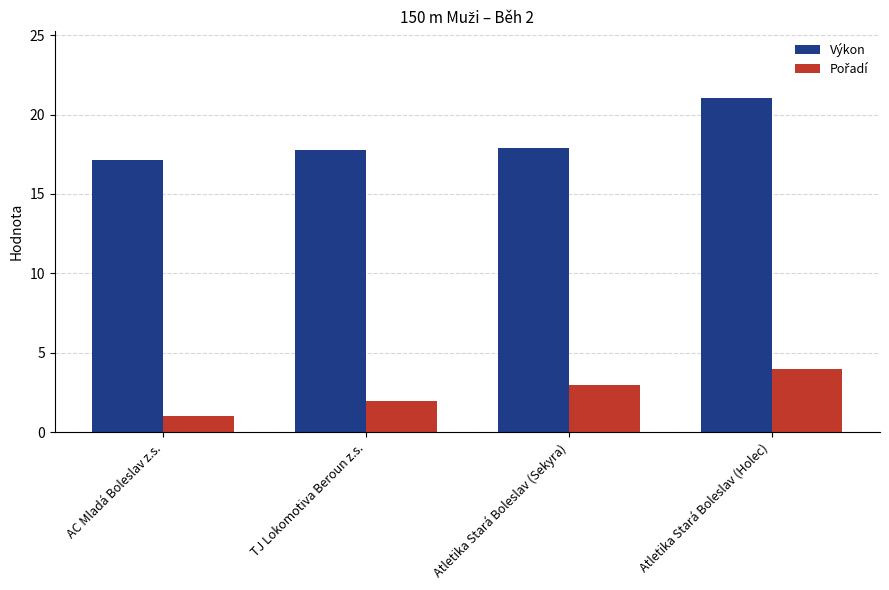

What is the maximum value shown in the chart?

21.0